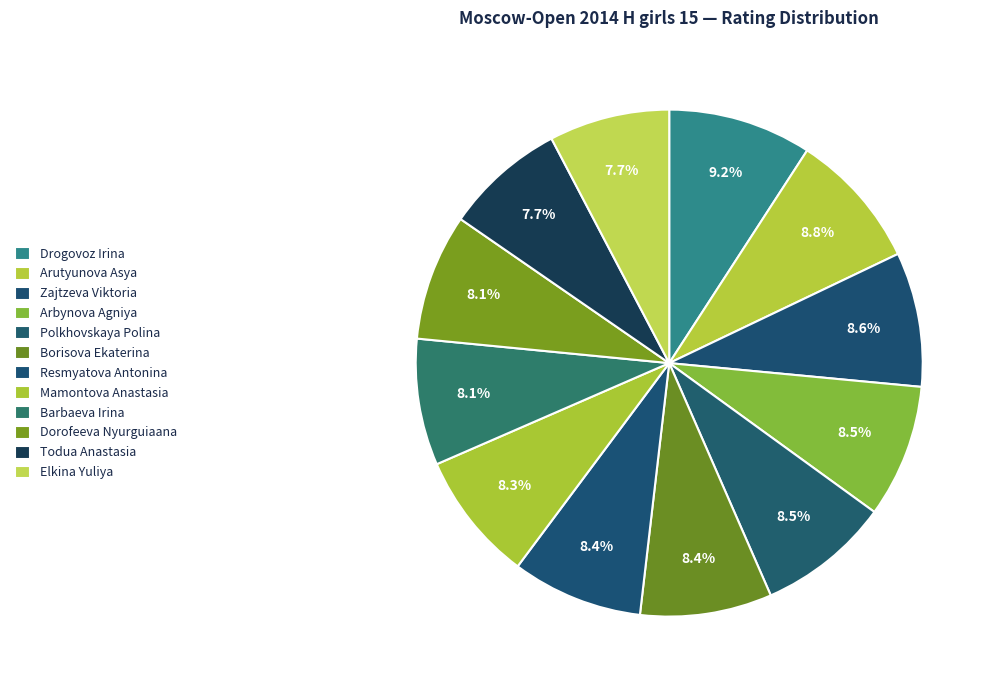

The Arbynova Agniya slice represents 1% of the pie. True or false?

False